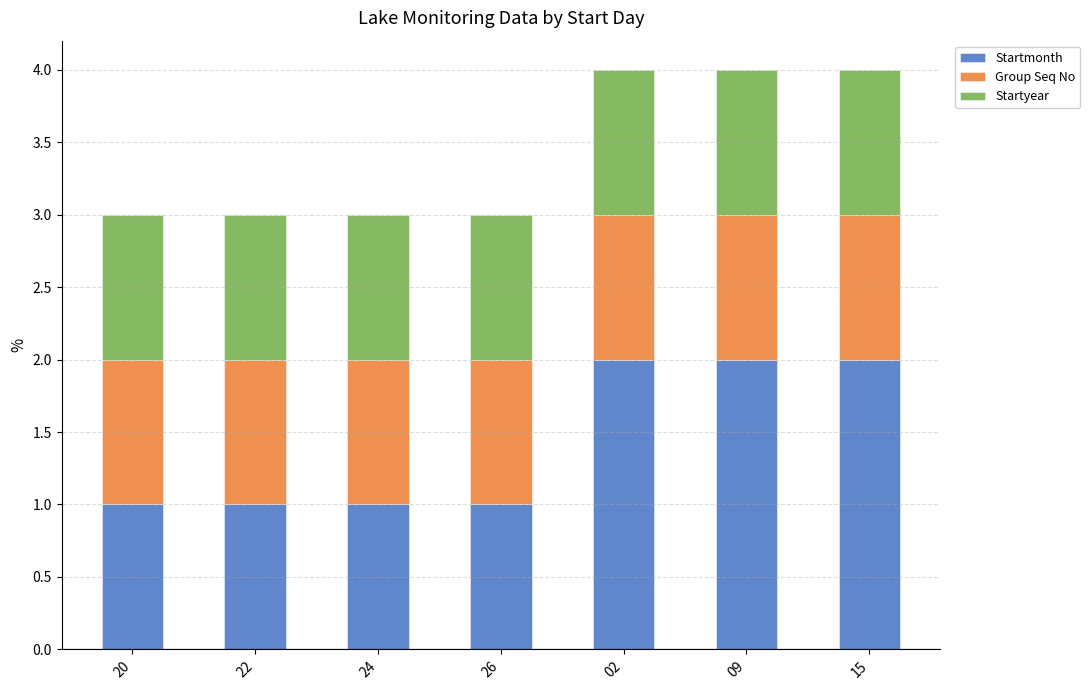

What is the sum of all Startmonth values?

10